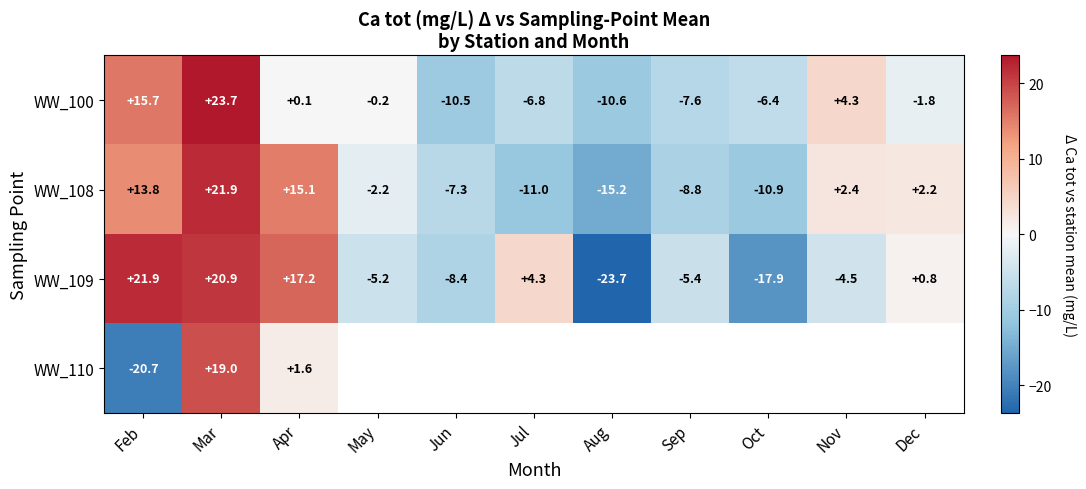

How many negative values does the WW_109 series have?

6